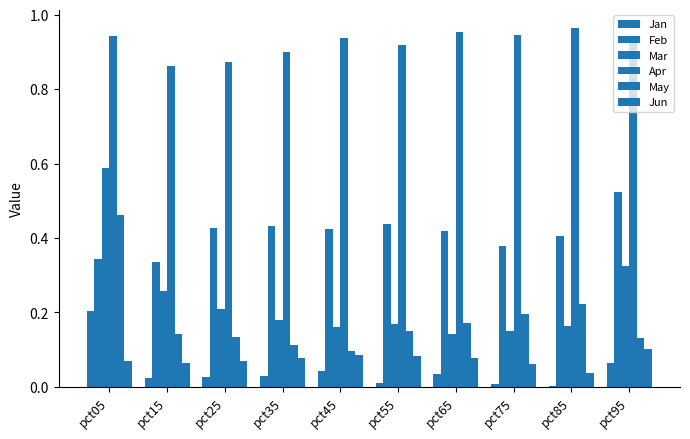

Which series has the largest total across all categories?

Apr